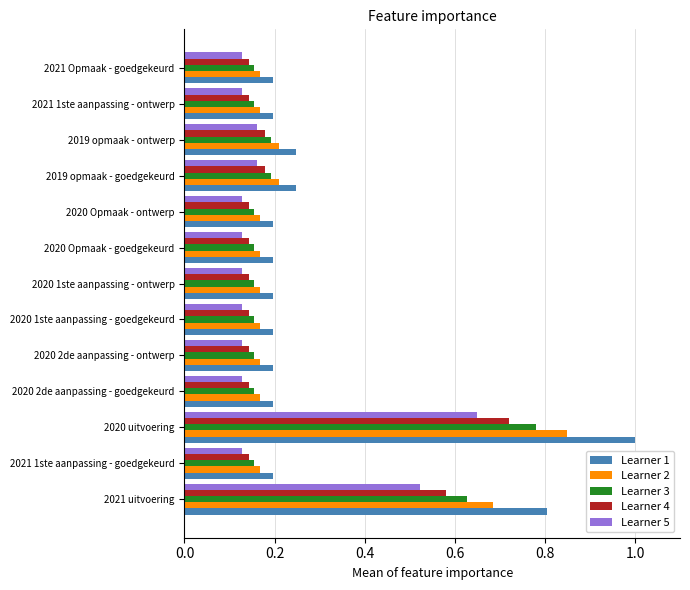

What is the sum of all Learner 5 values?

2.6